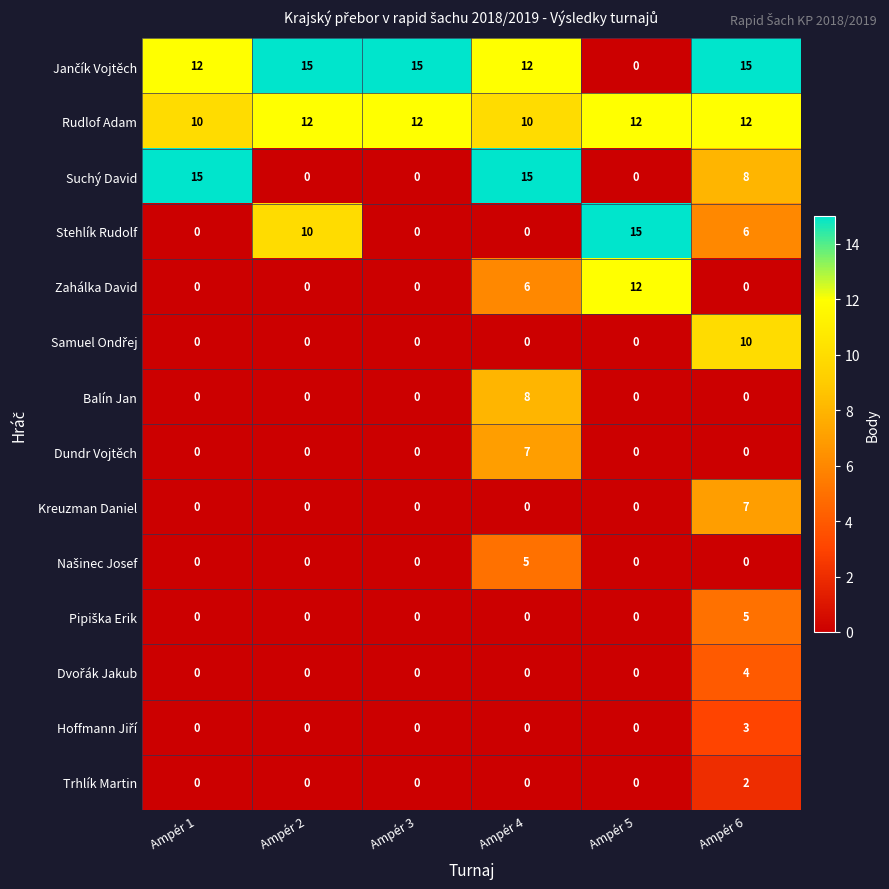

True or false: Kreuzman Daniel has a value of 0 at Ampér 1.

True